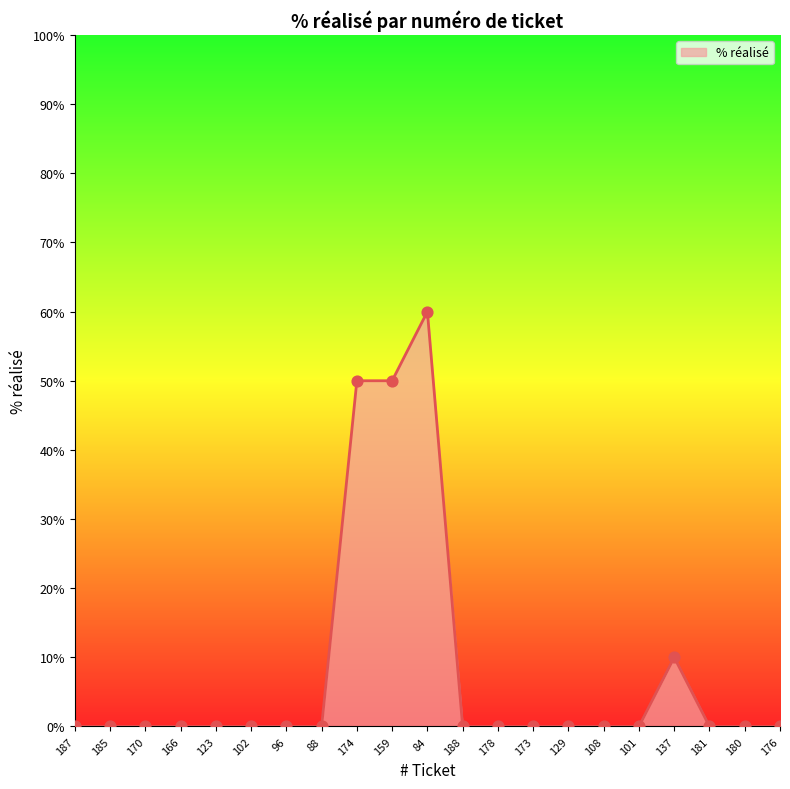

Which has a higher value, 159 or 188?

159